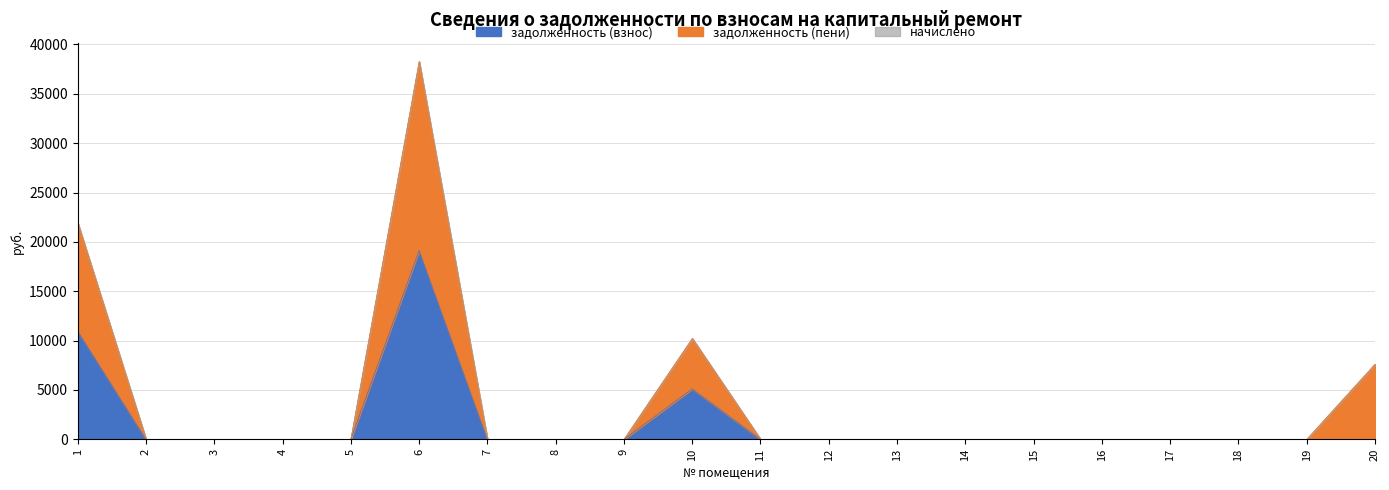

Which series has the widest spread of values?

задолженность (пени)